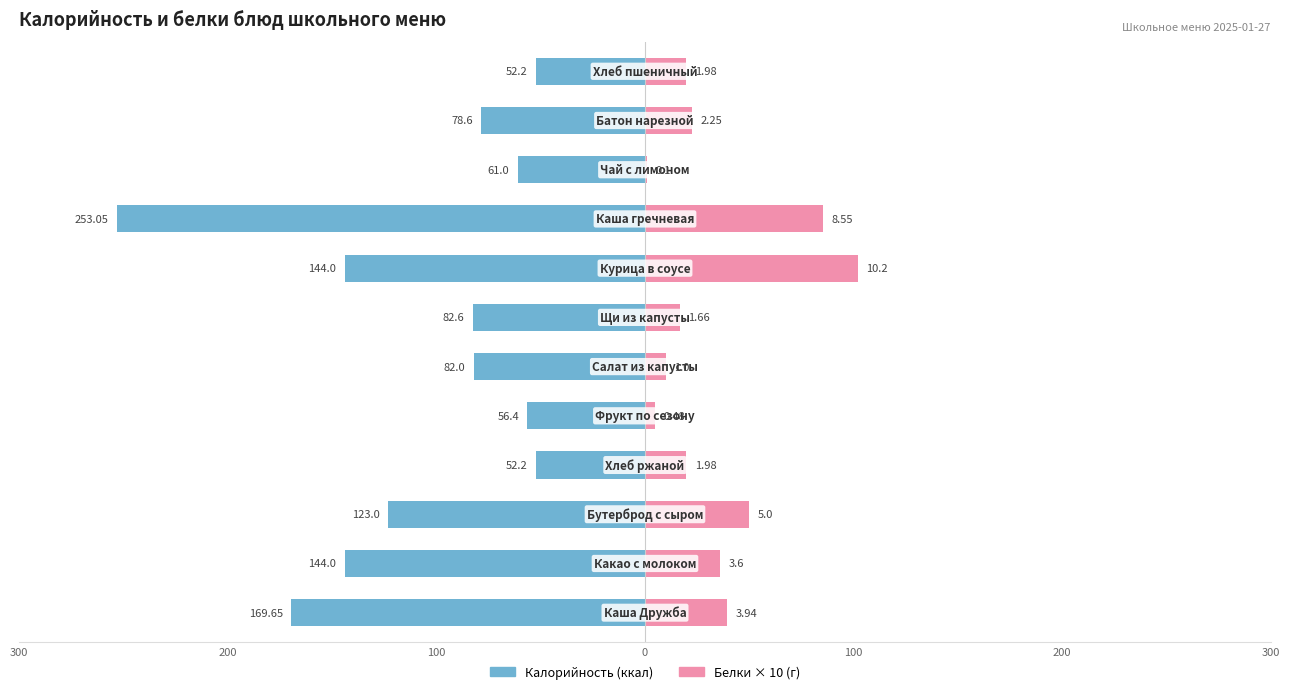

How many bars are there in each group?

2